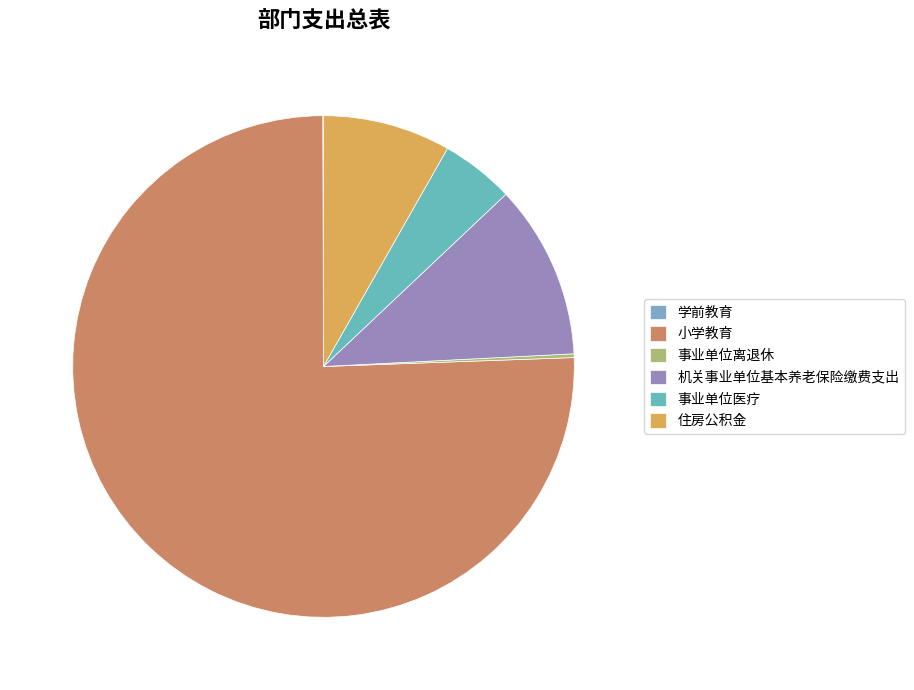

The 小学教育 slice represents 76% of the pie. True or false?

True